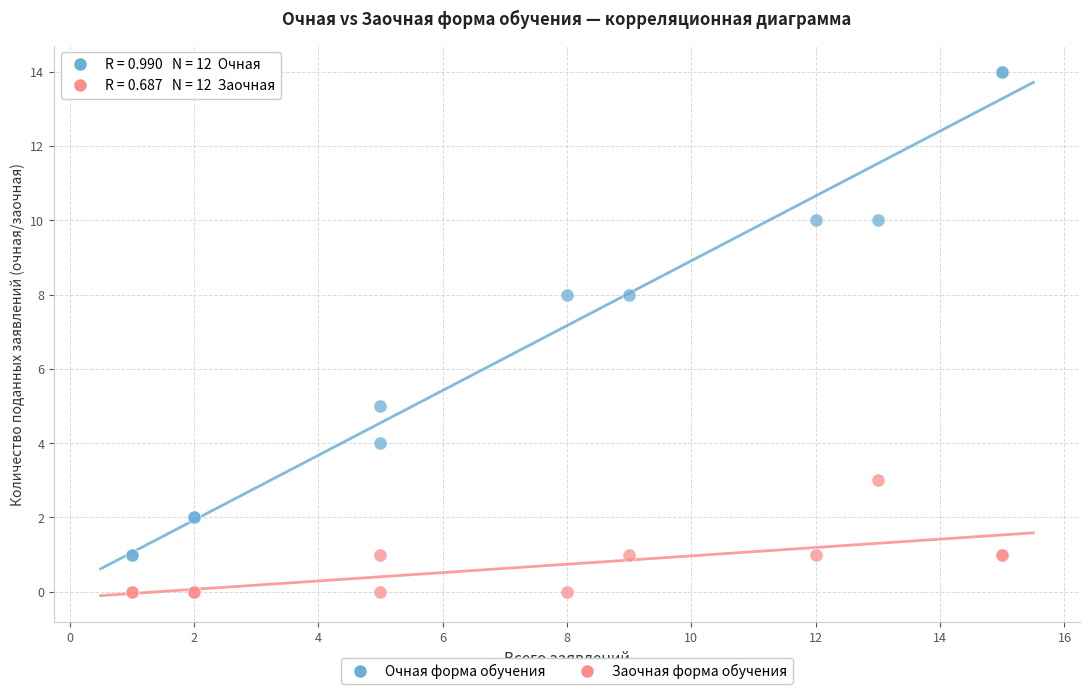

Which series reaches the maximum Y coordinate?

Очная форма обучения